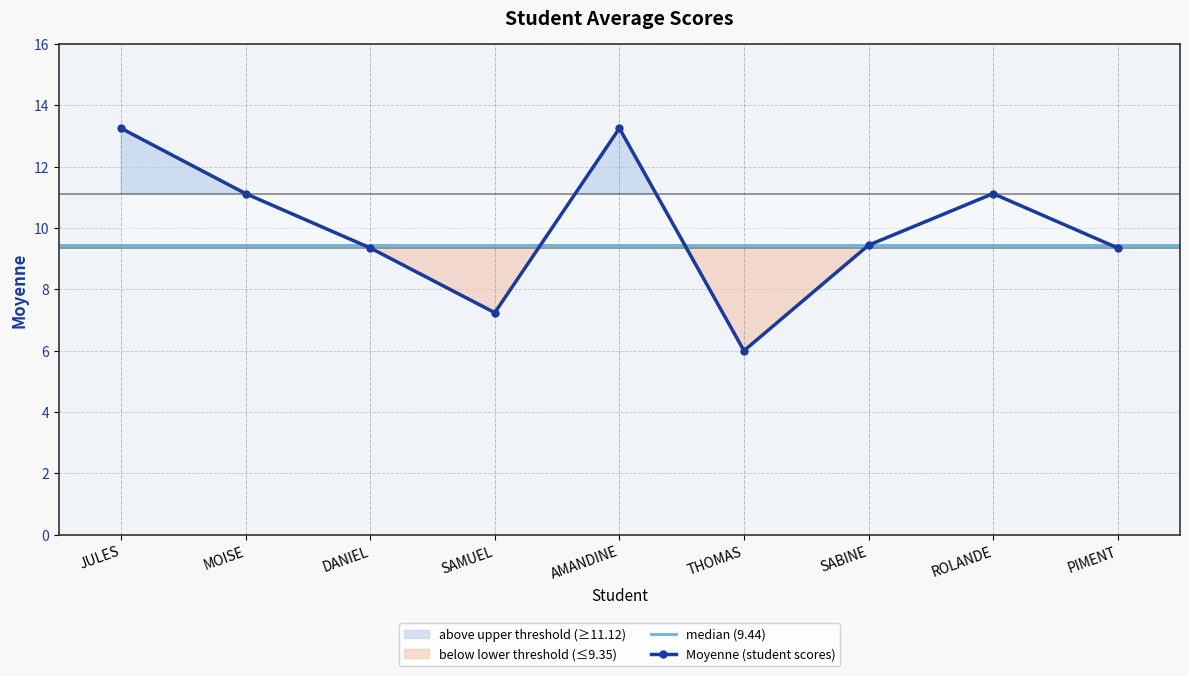

Between JULES and PIMENT, which is larger?

JULES